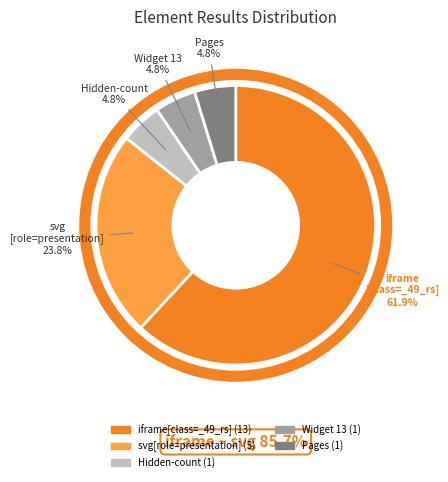

Does any single category account for the majority?

Yes